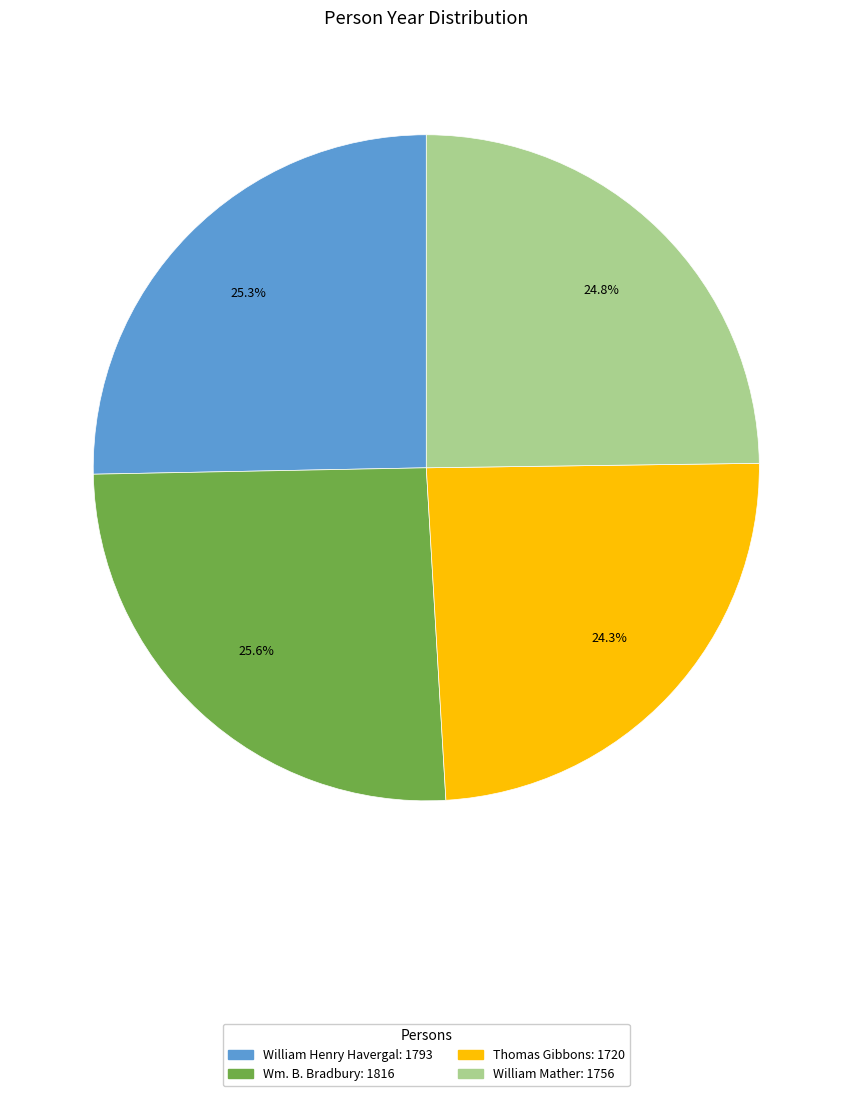

Between William Henry Havergal and William Mather, which is larger?

William Henry Havergal